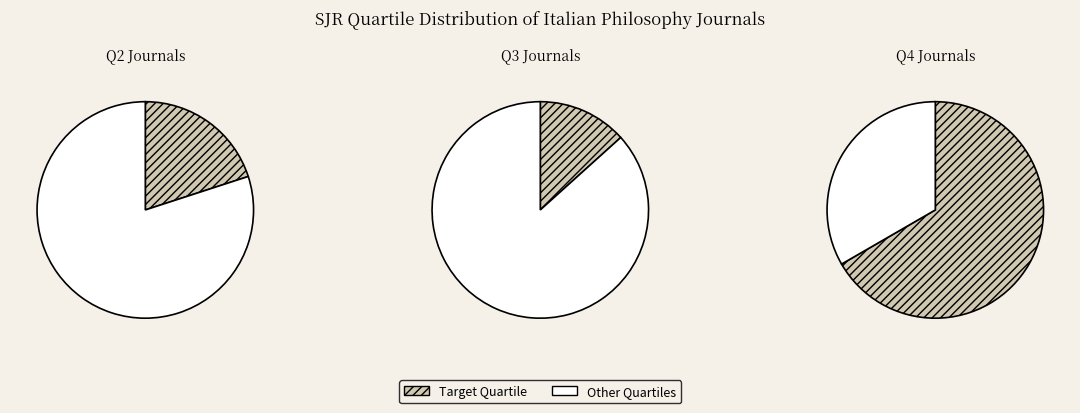

True or false: Q2 accounts for 20% of the total.

True